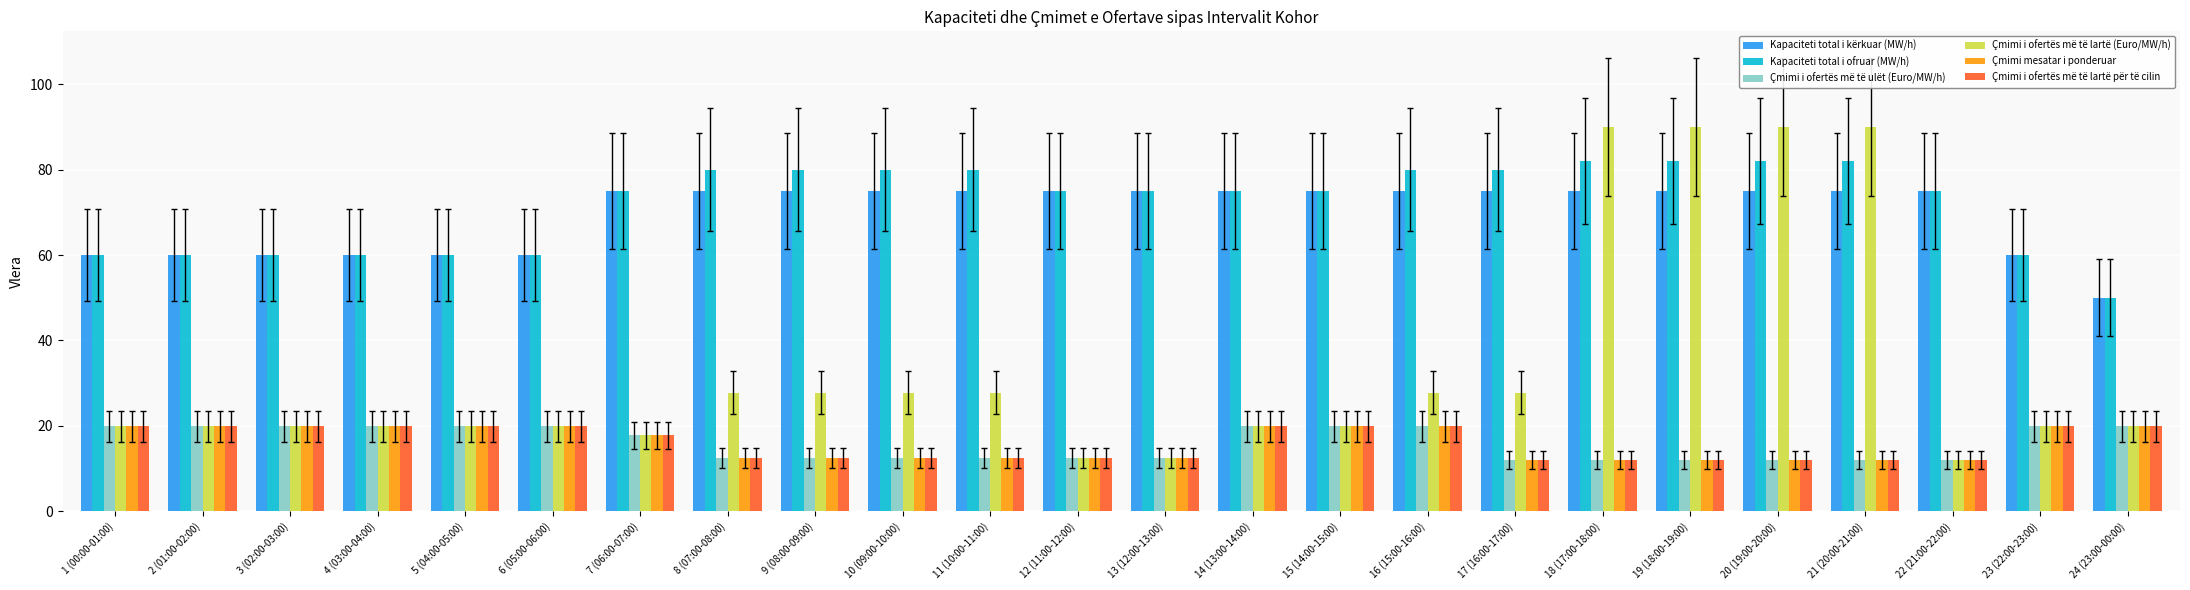

Does the chart contain stacked bars?

No